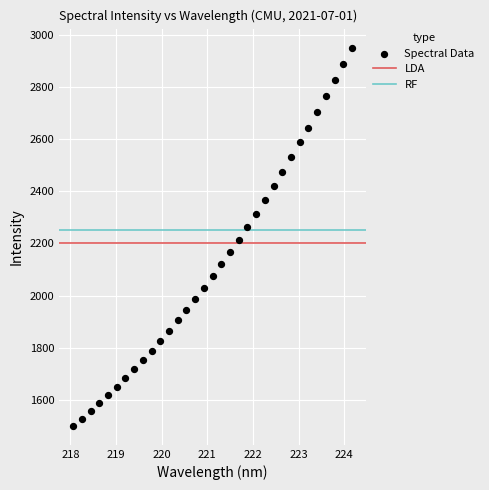

What is the range of X values (max minus min)?

6.1